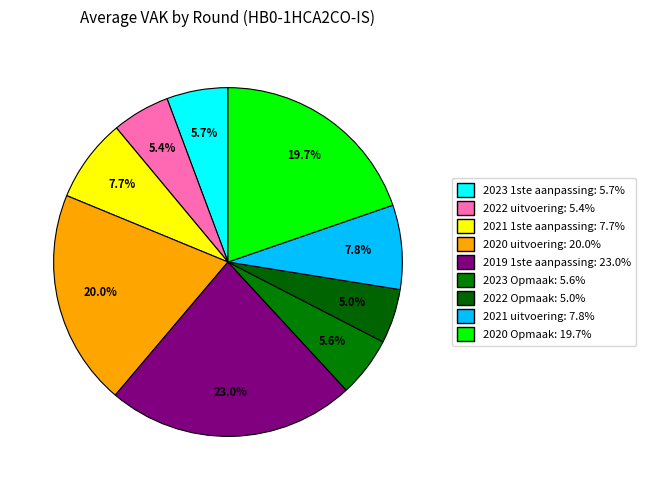

Approximately how many times larger is the value at 2023 Opmaak compared to 2019 1ste aanpassing?

0.2